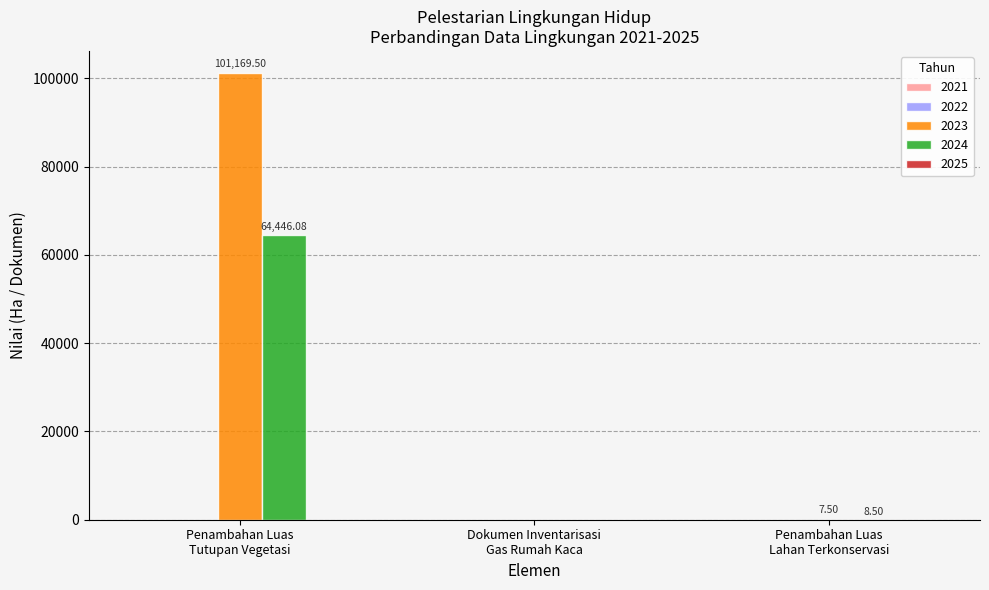

At which category is the sum across all series the highest?

Penambahan Luas
Tutupan Vegetasi